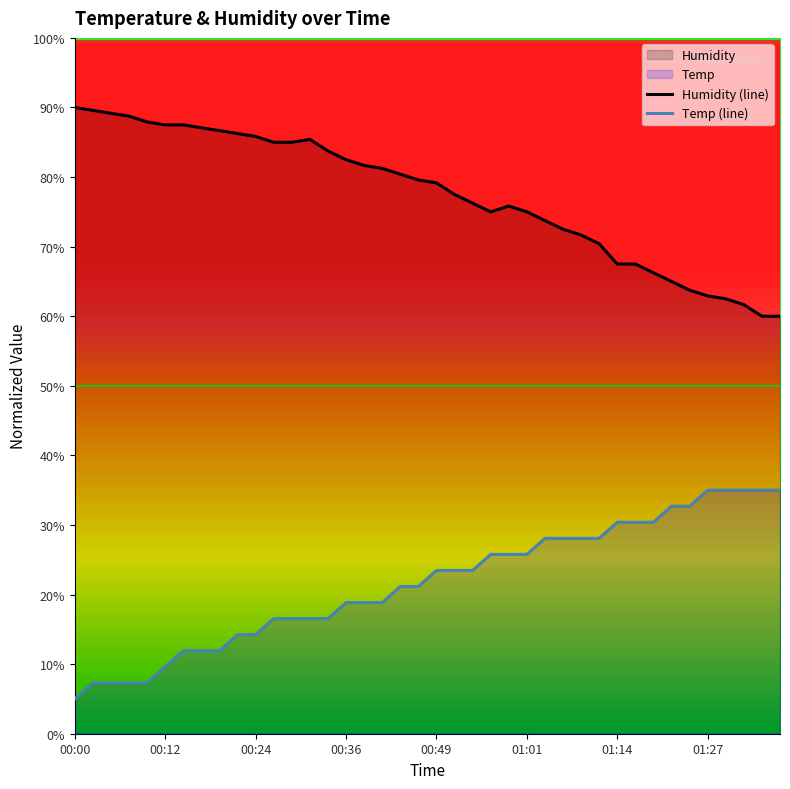

Which series has the largest total across all categories?

Humidity (line)